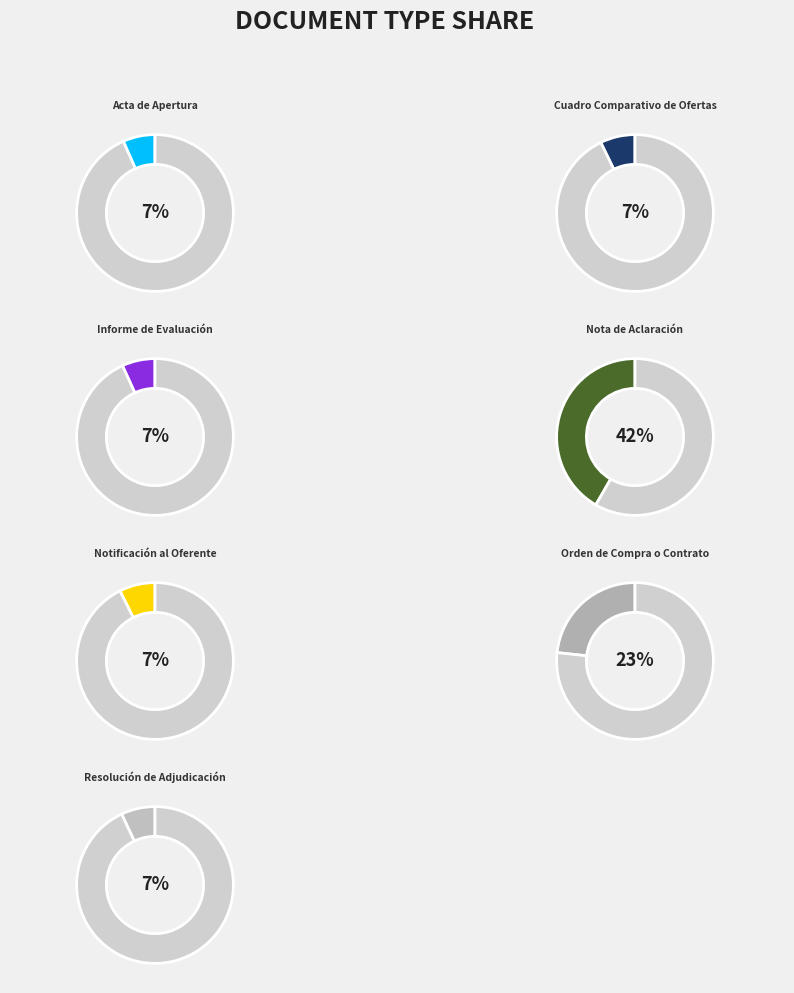

What percentage is the Informe de Evaluación slice, to the nearest percent?

7%